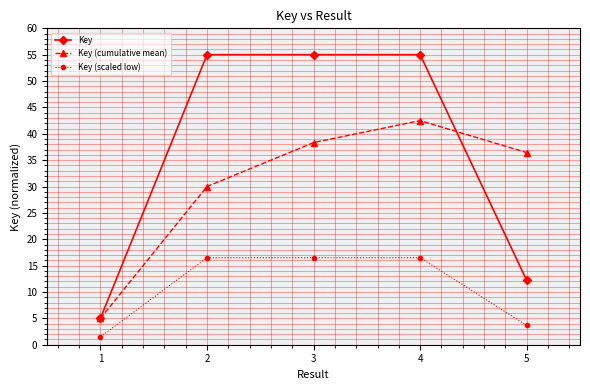

Rank the series at 3 from highest to lowest value.

Key, Key (cumulative mean), Key (scaled low)